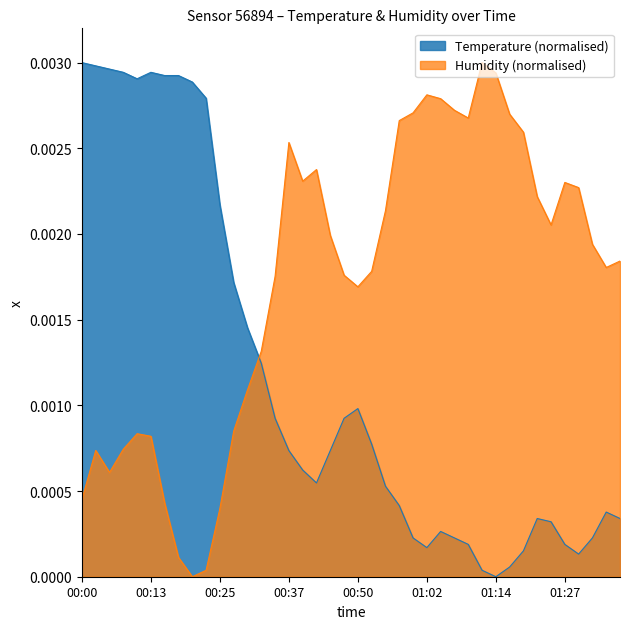

The Temperature series shows 0.0 at 01:17. True or false?

True